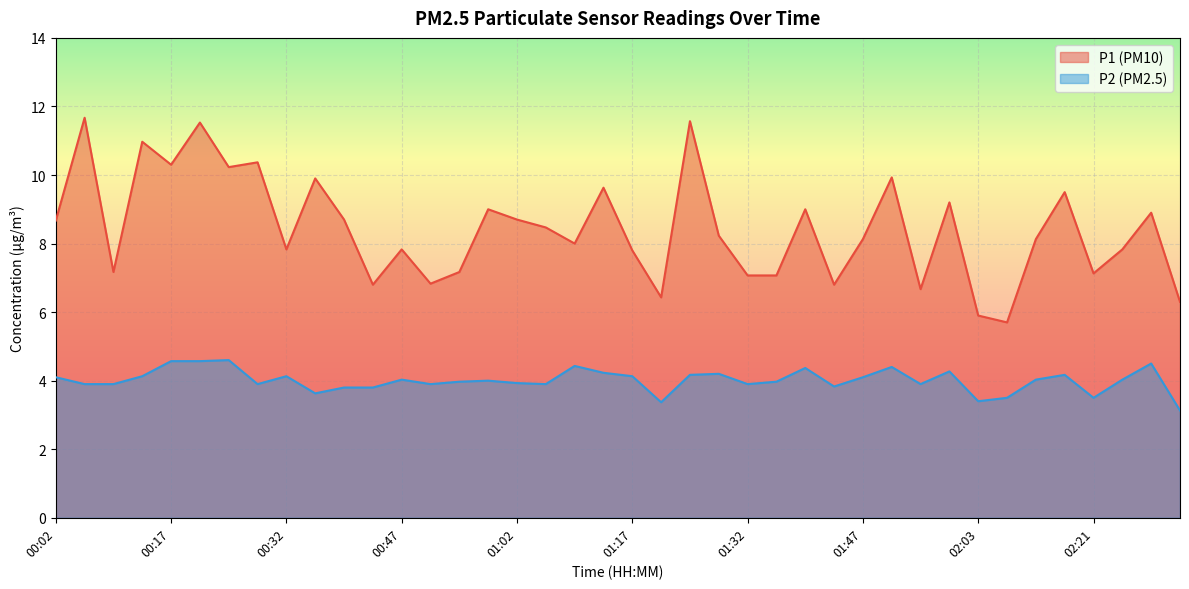

Reading left to right, list all the values displayed in this chart.

P1: 00:02=8.7	00:06=11.7	00:09=7.2	00:13=11.0	00:17=10.3	00:21=11.5	00:25=10.2	00:28=10.4	00:32=7.8	00:36=9.9	00:40=8.7	00:43=6.8	00:47=7.8	00:51=6.8	00:55=7.2	00:58=9.0	01:02=8.7	01:06=8.5	01:10=8.0	01:13=9.6	01:17=7.8	01:21=6.4	01:25=11.6	01:29=8.2	01:32=7.1	01:36=7.1	01:40=9.0	01:44=6.8	01:47=8.1	01:51=9.9	01:55=6.7	01:59=9.2	02:03=5.9	02:06=5.7	02:10=8.1	02:14=9.5	02:21=7.1	02:25=7.8	02:29=8.9	02:37=6.3
P2: 00:02=4.1	00:06=3.9	00:09=3.9	00:13=4.1	00:17=4.6	00:21=4.6	00:25=4.6	00:28=3.9	00:32=4.1	00:36=3.6	00:40=3.8	00:43=3.8	00:47=4.0	00:51=3.9	00:55=4.0	00:58=4.0	01:02=3.9	01:06=3.9	01:10=4.4	01:13=4.2	01:17=4.1	01:21=3.4	01:25=4.2	01:29=4.2	01:32=3.9	01:36=4.0	01:40=4.4	01:44=3.8	01:47=4.1	01:51=4.4	01:55=3.9	01:59=4.3	02:03=3.4	02:06=3.5	02:10=4.0	02:14=4.2	02:21=3.5	02:25=4.0	02:29=4.5	02:37=3.1